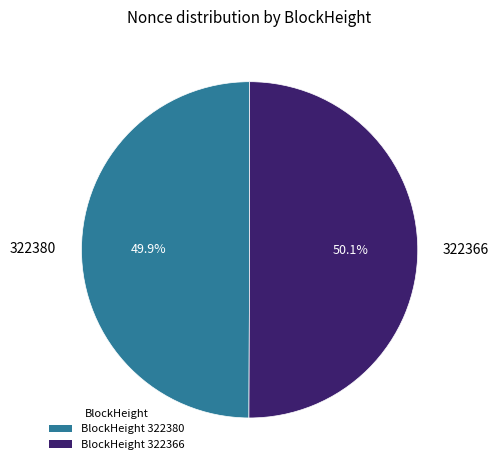

Is there any slice that represents more than half of the pie?

Yes